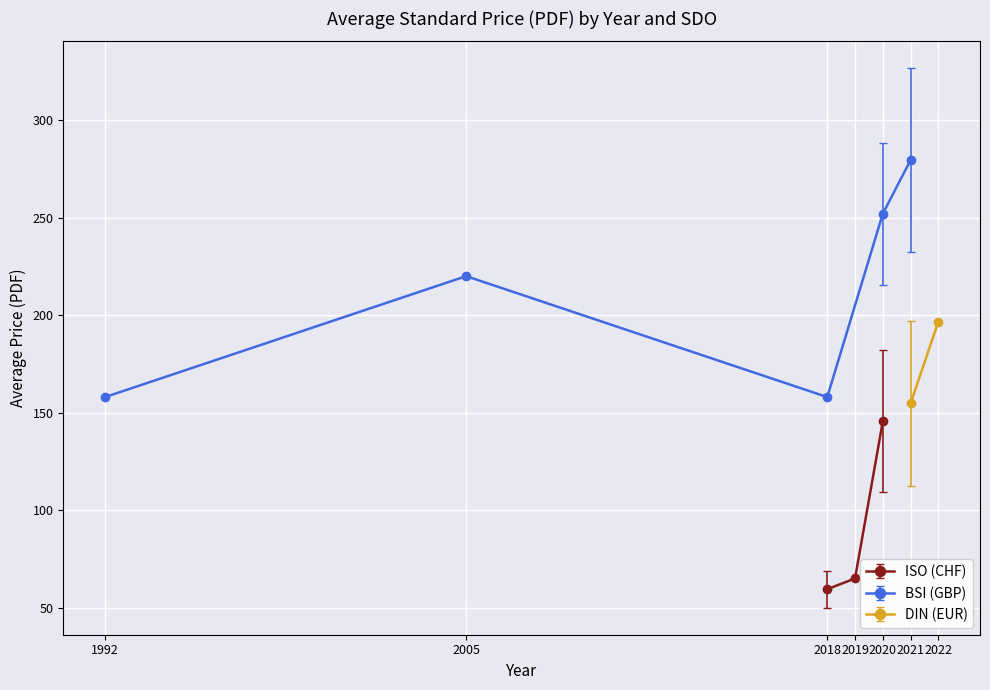

What is the value of the ISO (CHF) point at the 2nd from the left?

65.0